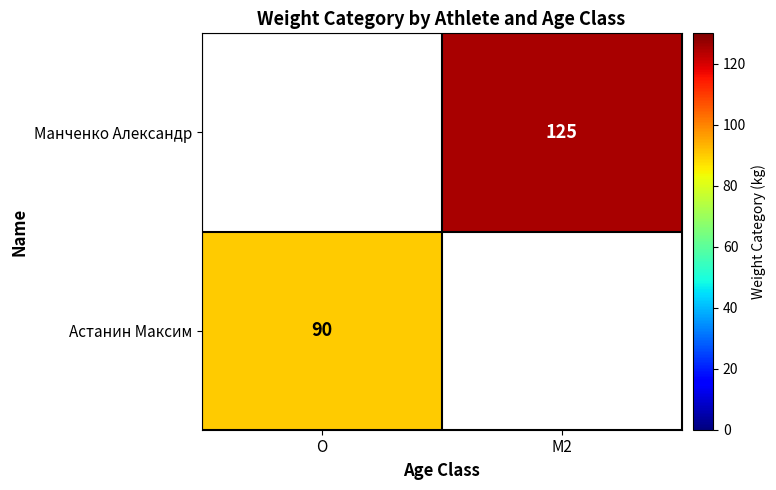

What is the greatest value displayed?

125.0